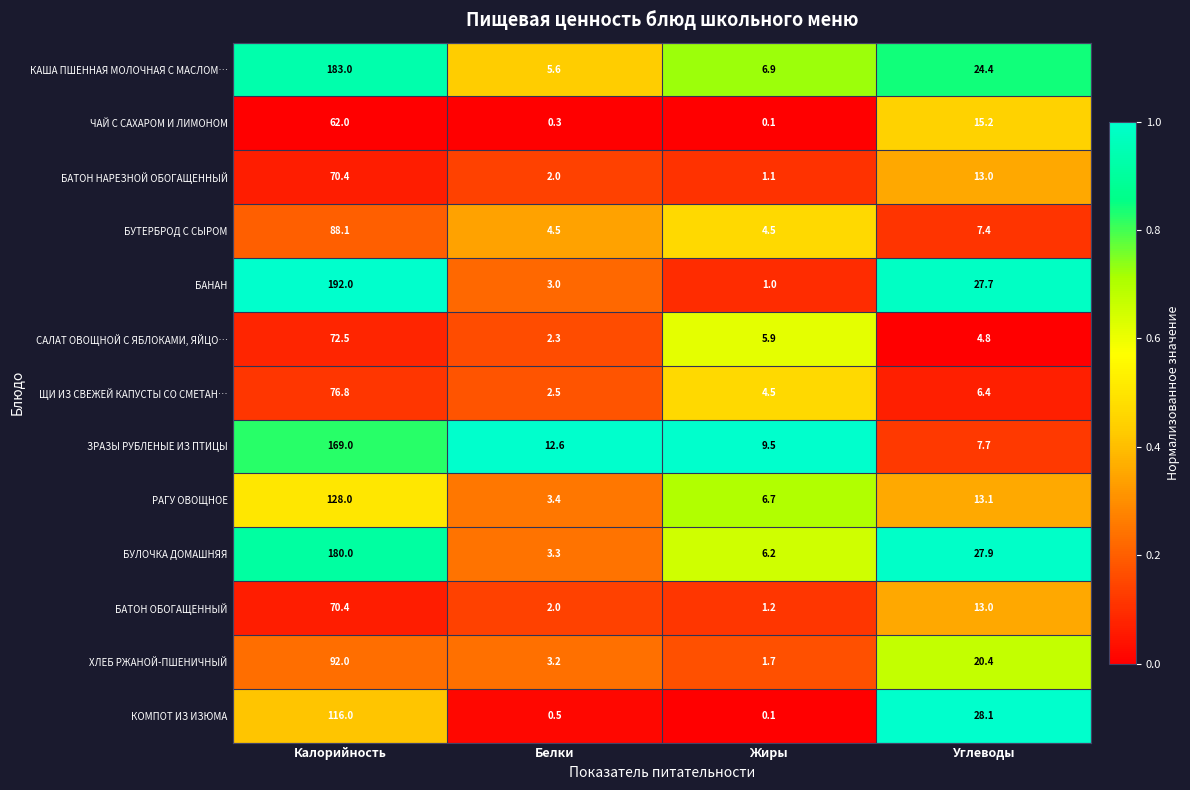

What is the average value of the РАГУ ОВОЩНОЕ series?

37.8